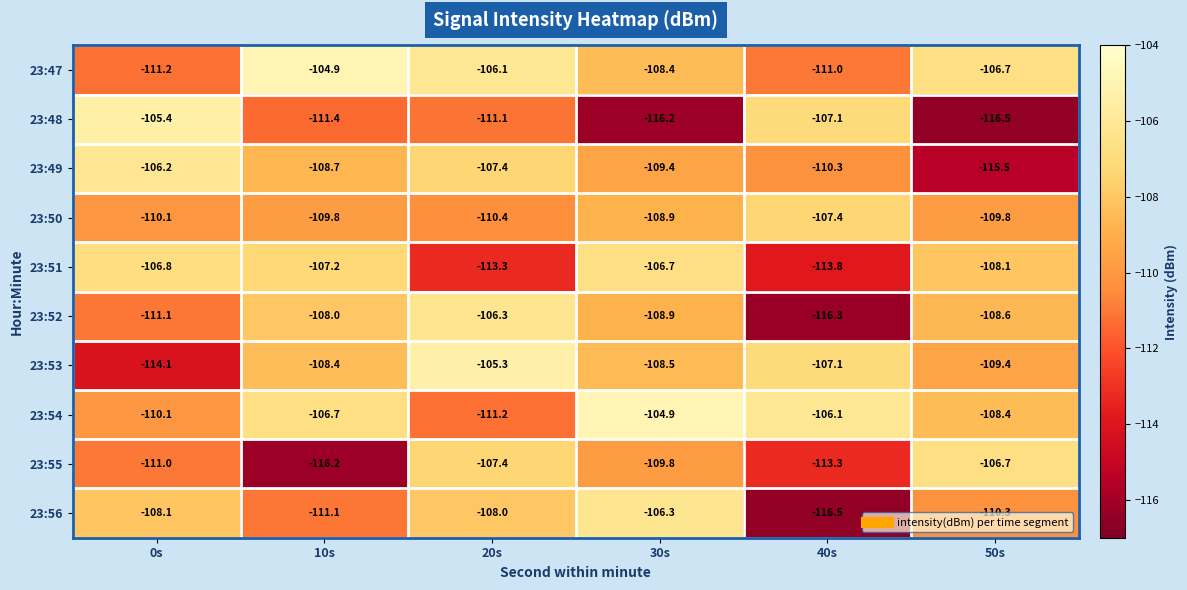

Which series has the largest range (max minus min)?

23:48